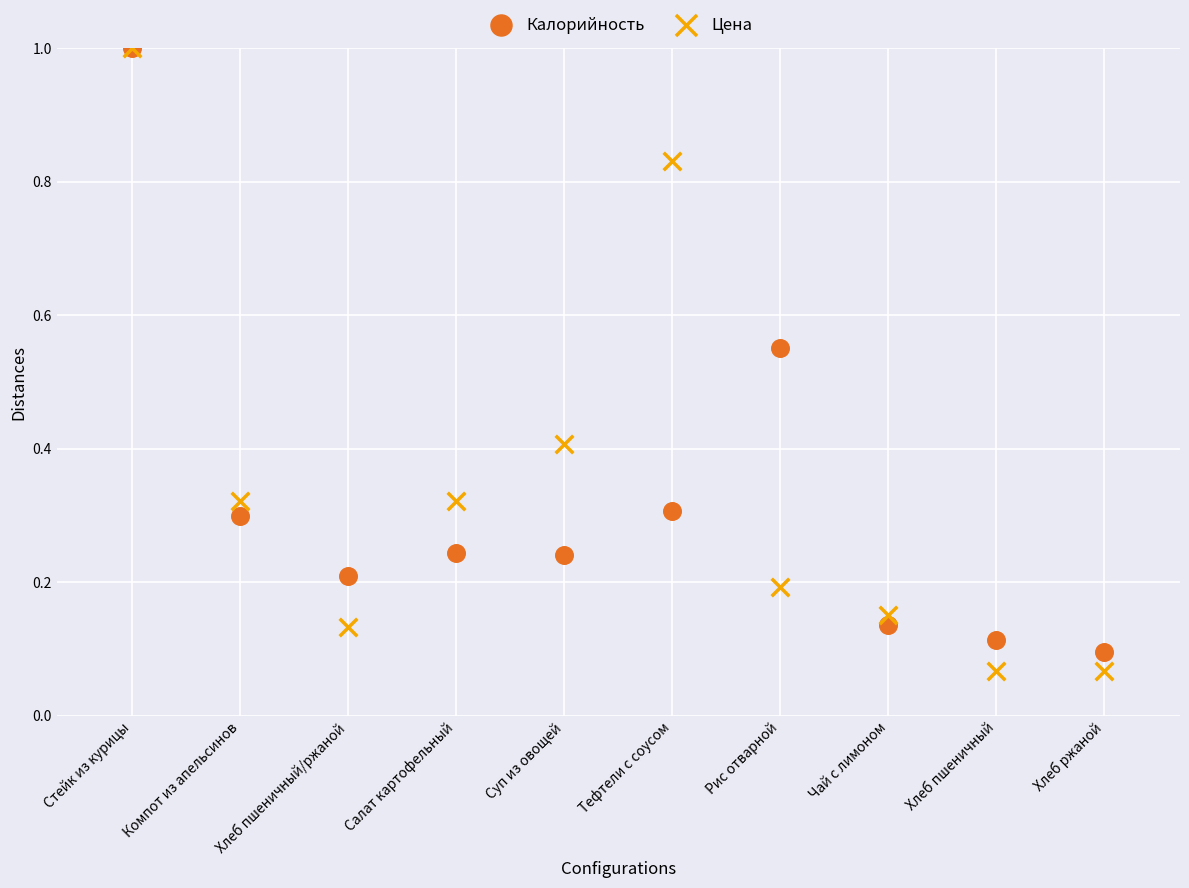

What are all the series names shown in the legend?

Калорийность, Цена